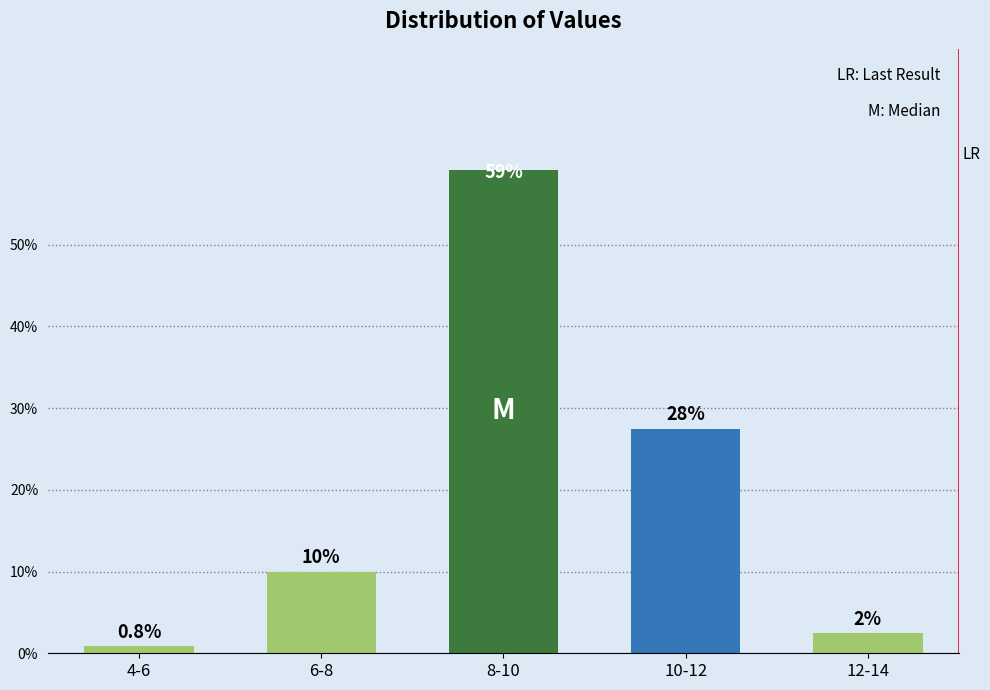

Reading left to right, extract all data points from this chart.

0.8	10.0	59.2	27.5	2.5